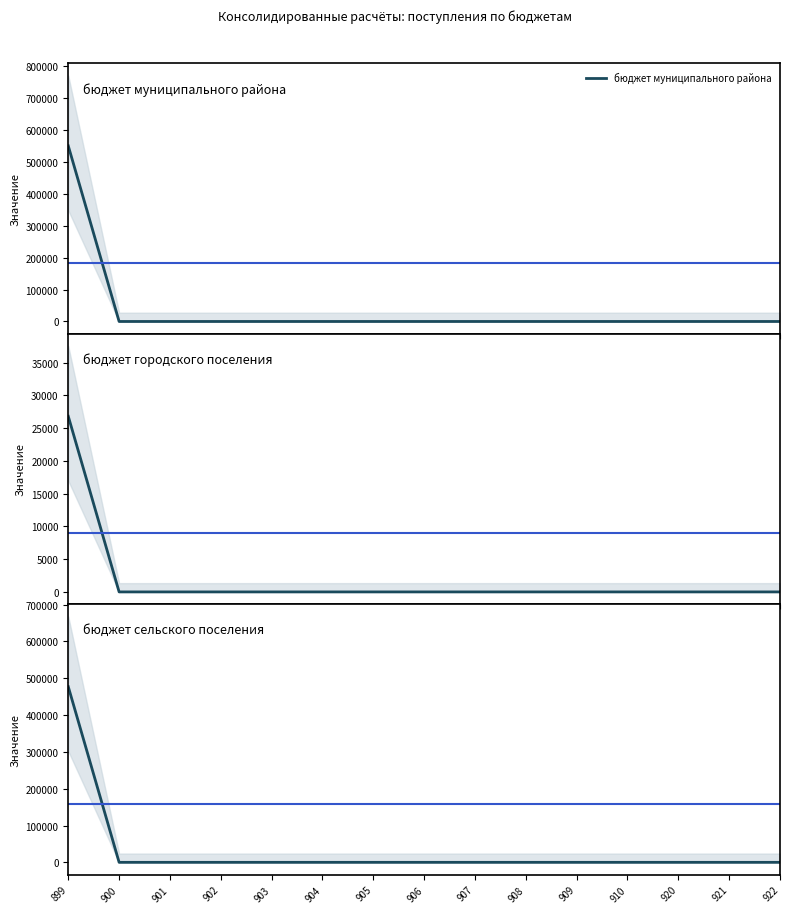

True or false: бюджет муниципального района has more than 0 points higher than both neighbors.

False